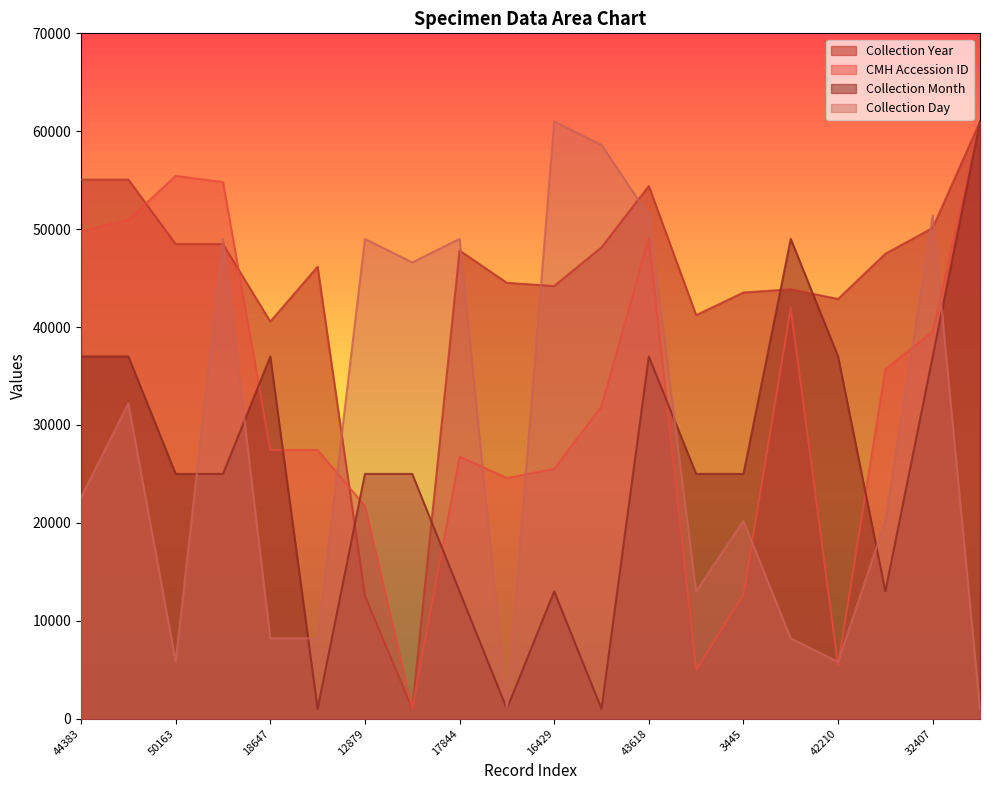

What is the difference between the highest and lowest values at 44936?

22865.9